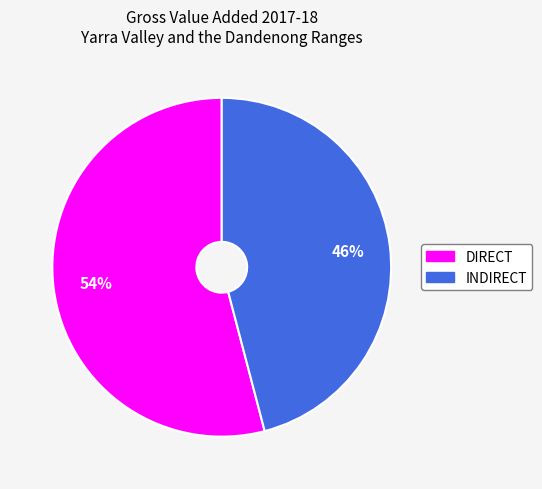

Is it true that DIRECT is 54% of the pie?

True